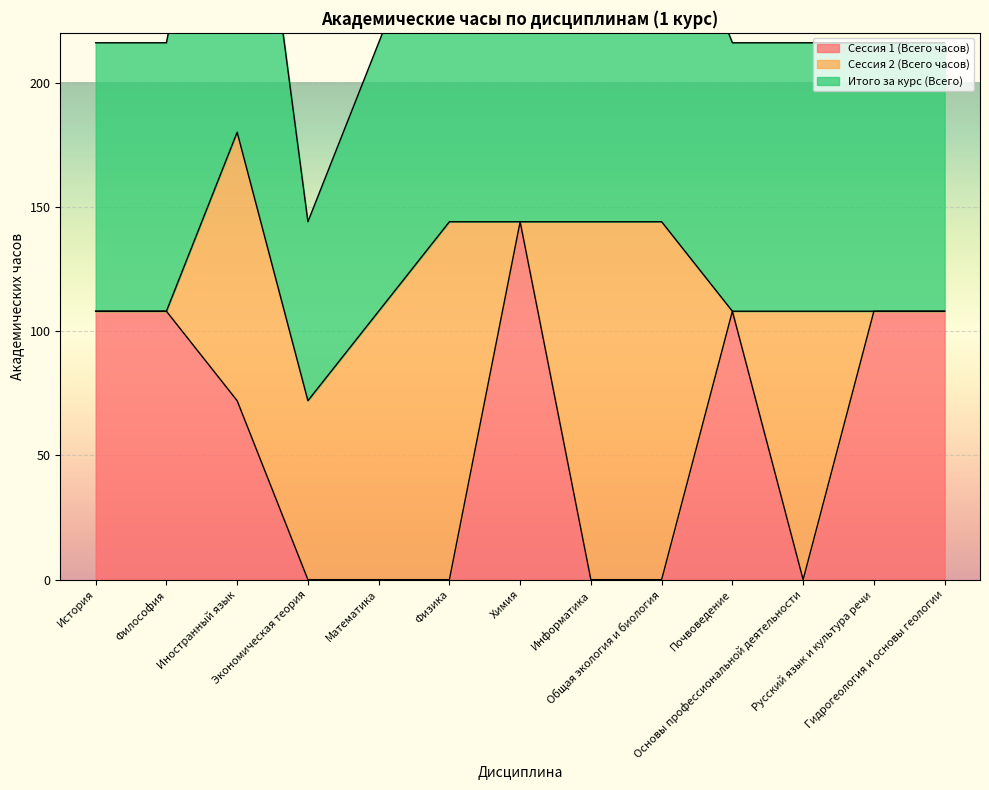

What is the average value of the Сессия 1 (Всего часов) series?

58